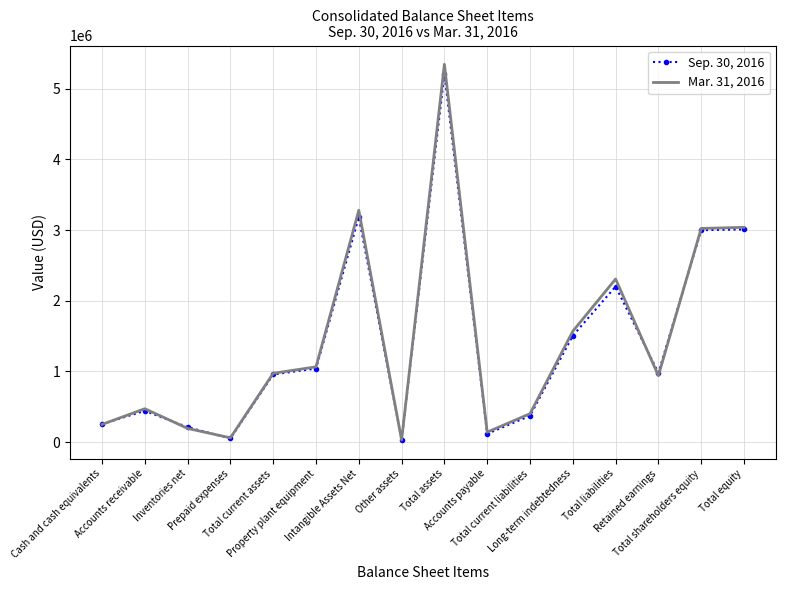

Which series has the largest range (max minus min)?

Mar. 31, 2016